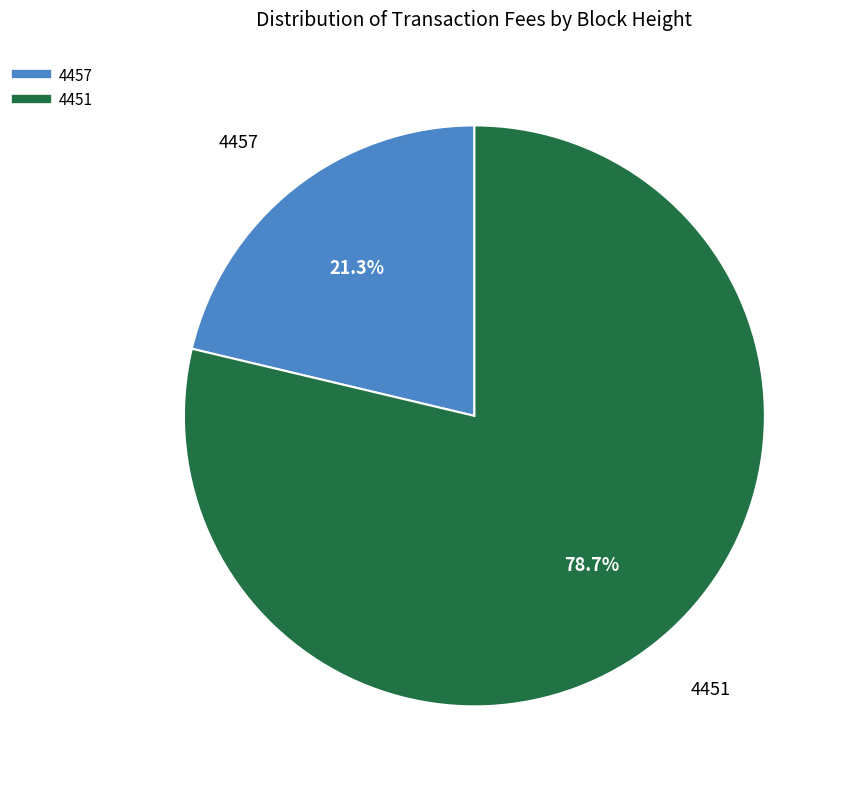

Is it true that 4451 is 74% of the pie?

False